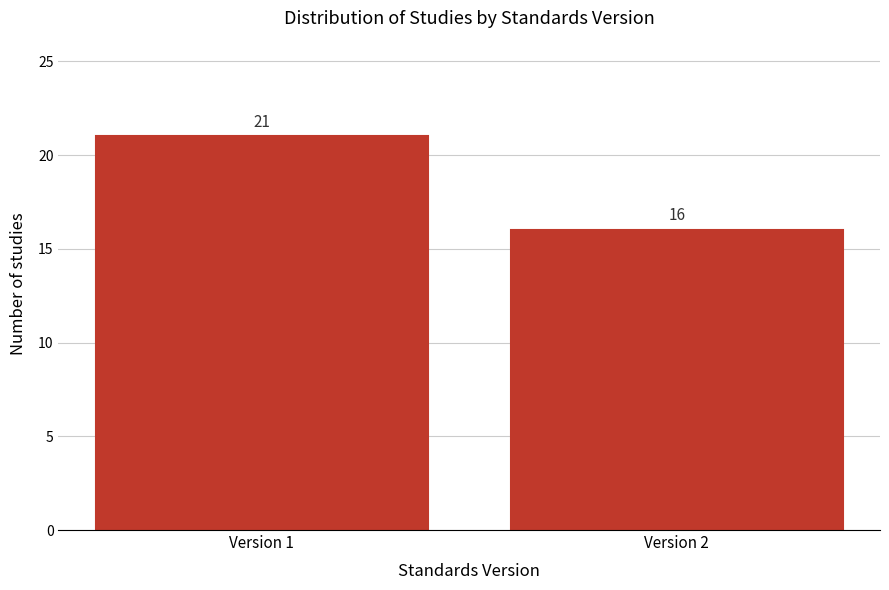

Reading right to left, list all the values displayed in this chart.

Version 2=16	Version 1=21